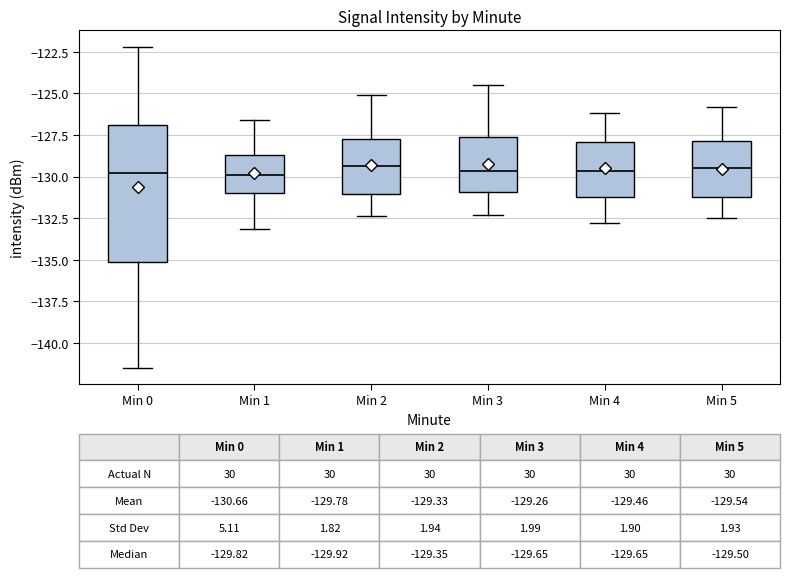

Which box is the tallest, from its lower edge to its upper edge?

Min 0